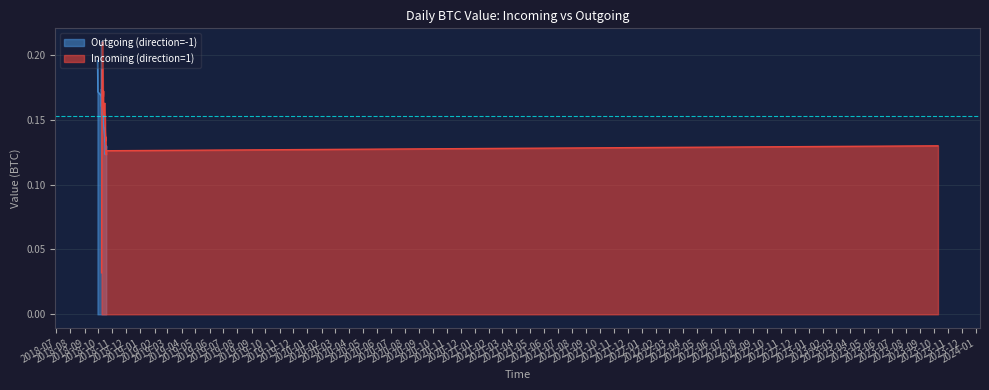

What is the value of the Incoming (direction=1) point at the 12th from the left?

0.2